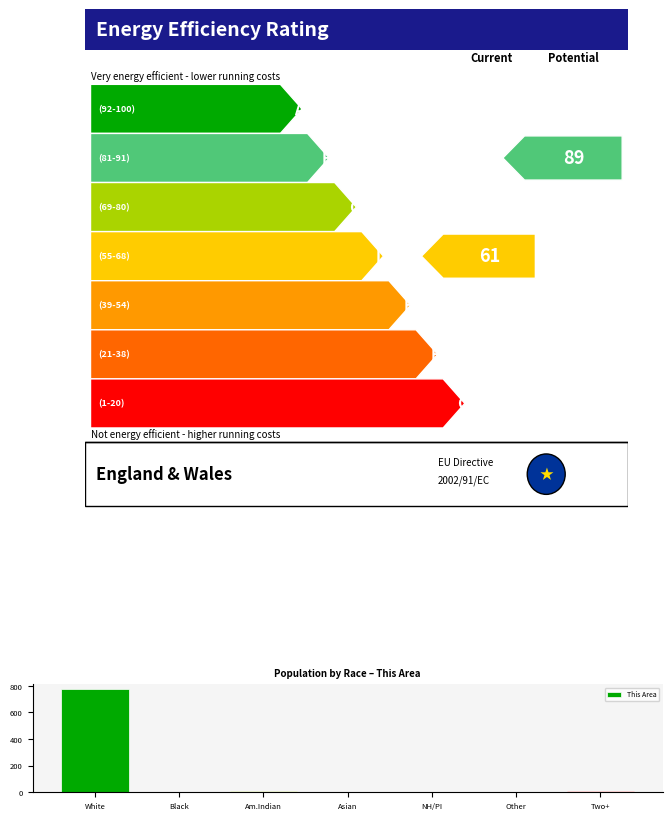

Which has a higher value, Other or White?

White